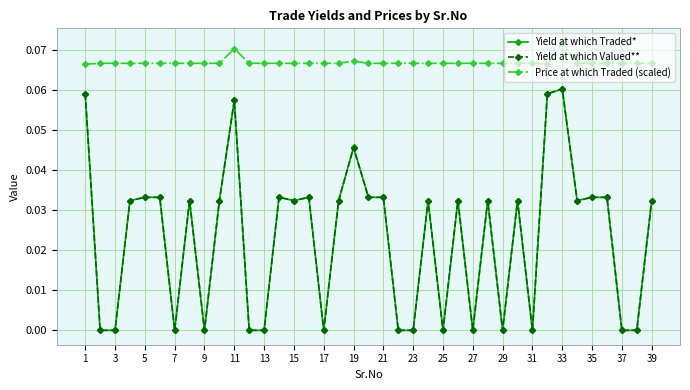

True or false: Yield at which Traded* and Price at which Traded (scaled) intersect in this chart.

False